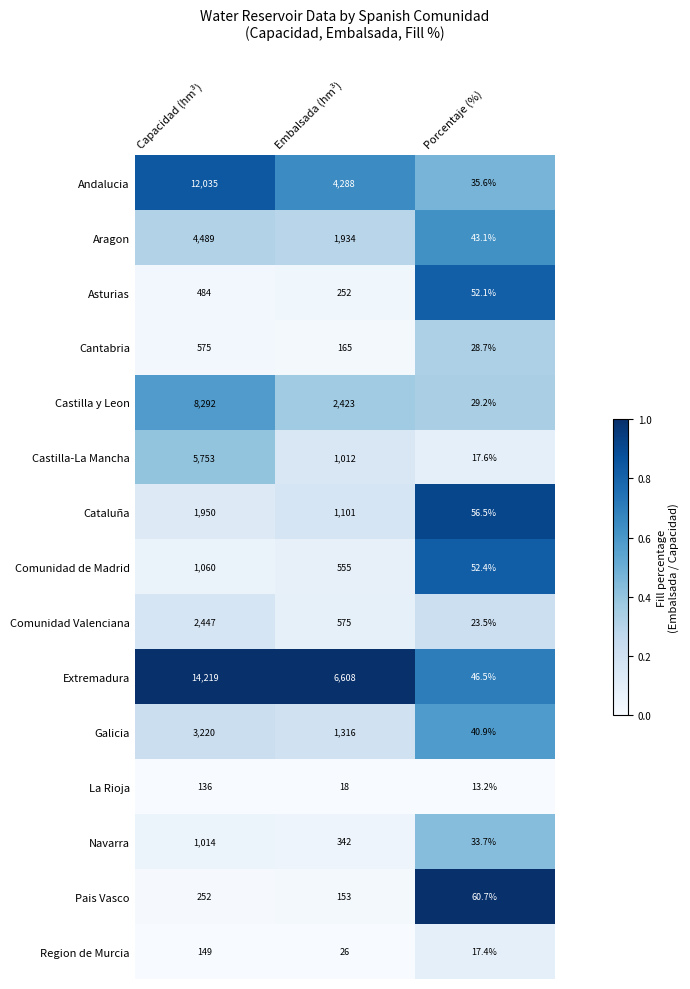

Where is Castilla-La Mancha nearest to the value 2885?

Embalsada (hm³)